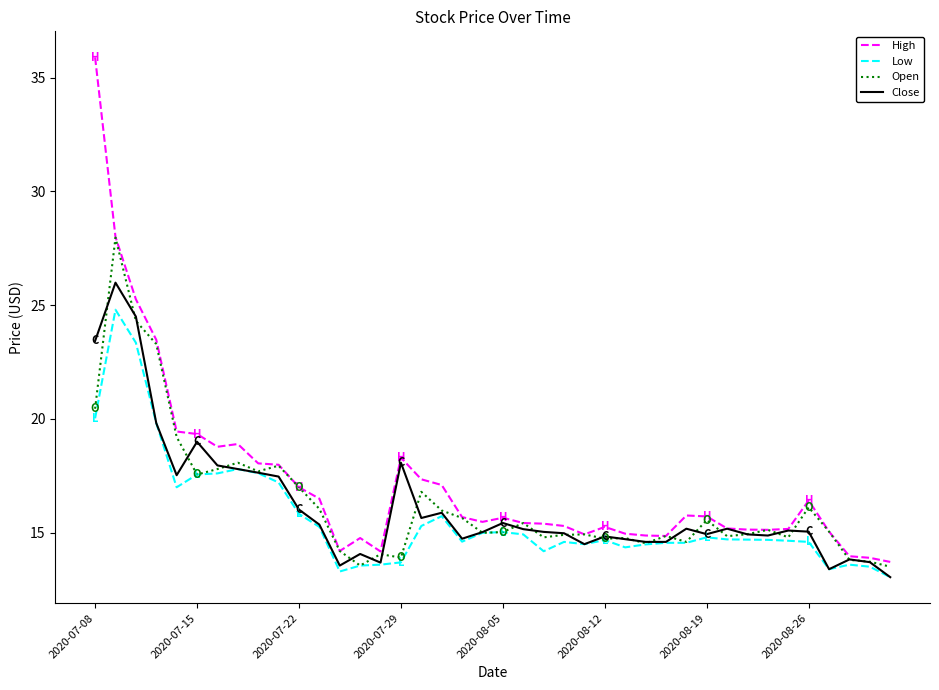

Which series has the largest range (max minus min)?

High